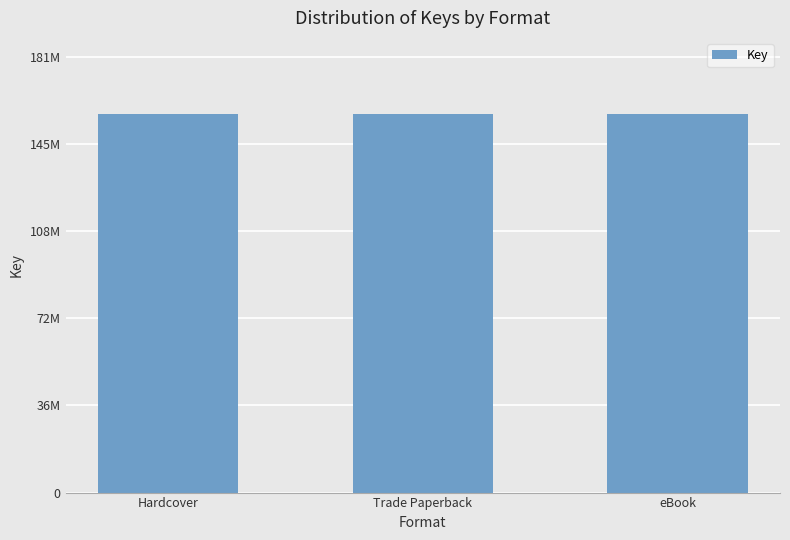

Between Trade Paperback and eBook, which is larger?

Trade Paperback